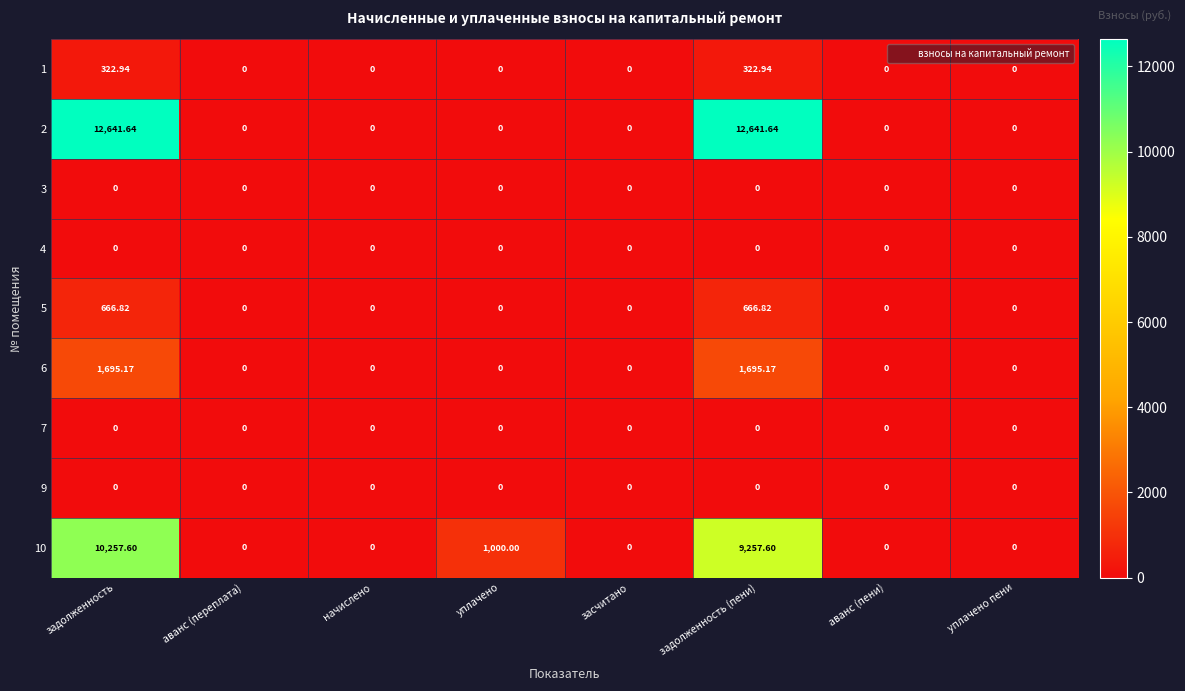

At which label does 10 reach its peak?

задолженность